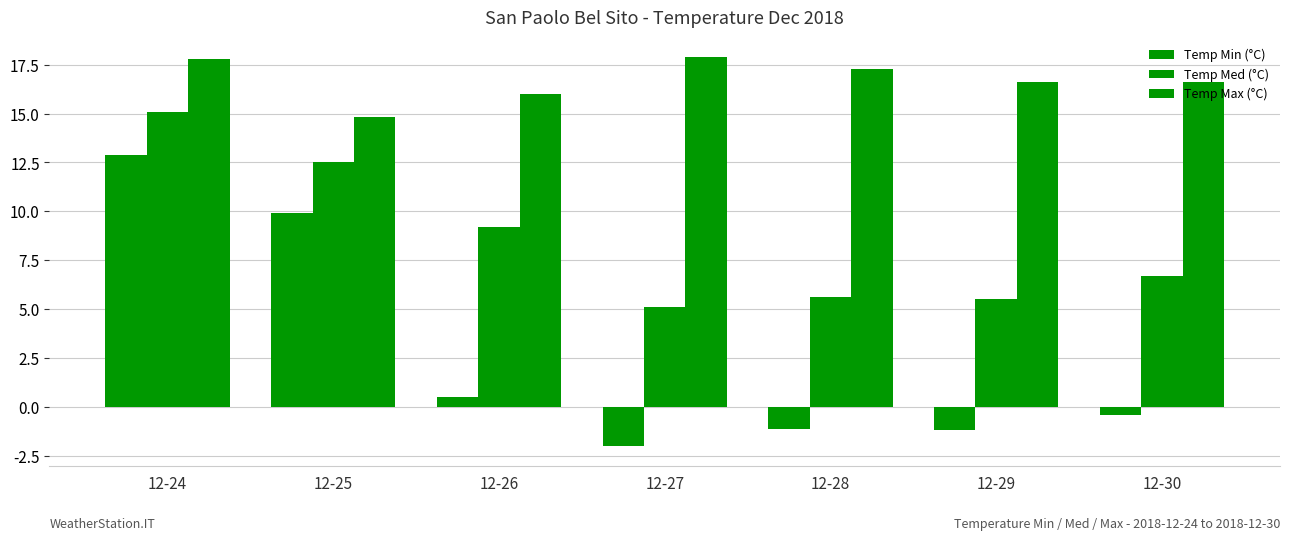

How many values in Temp Min (°C) are below zero?

4